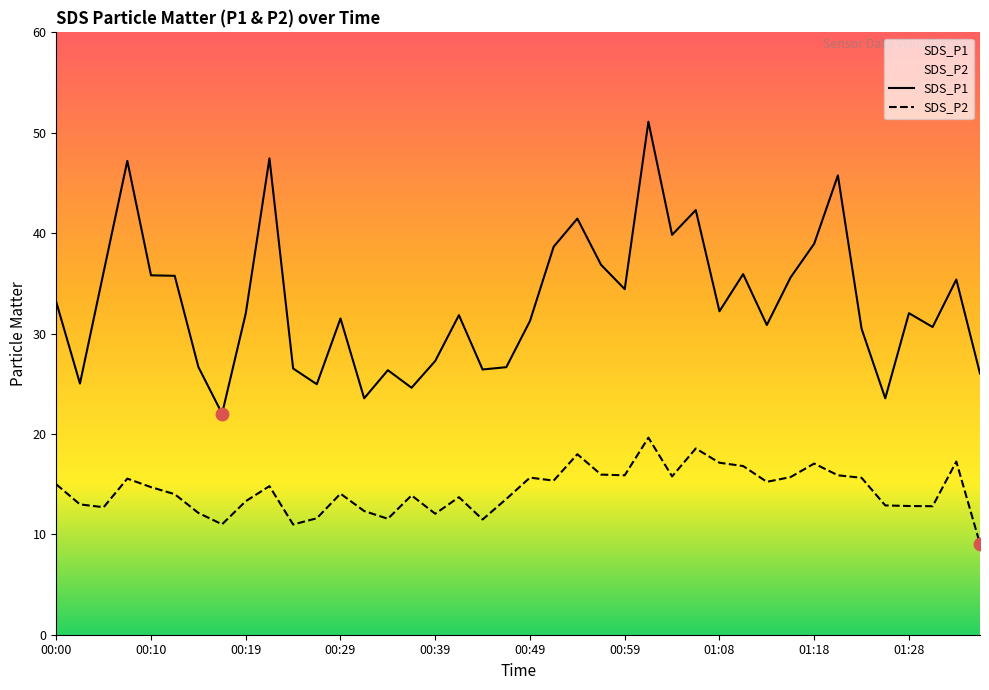

Is the value of SDS_P1 at 00:34 greater than the value of SDS_P2 at 00:15?

Yes